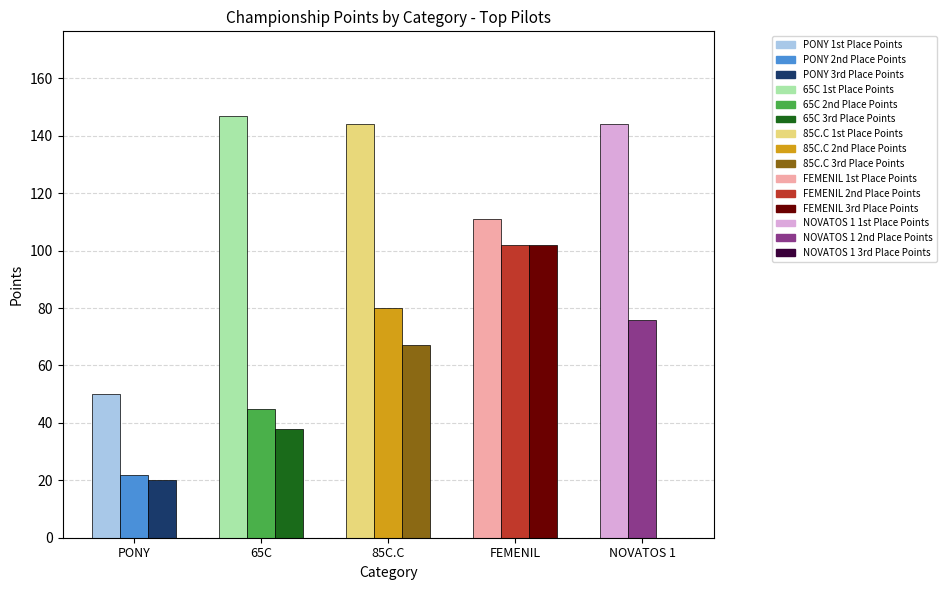

At which label is 3rd Place Points closest to 51?

65C